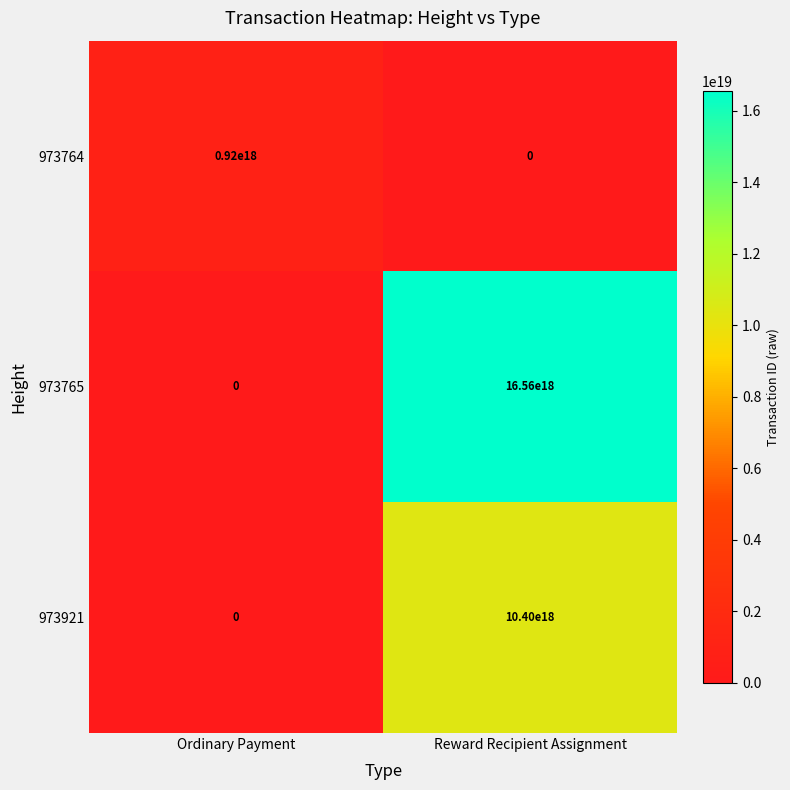

Rank the series at Reward Recipient Assignment from lowest to highest value.

973764, 973921, 973765